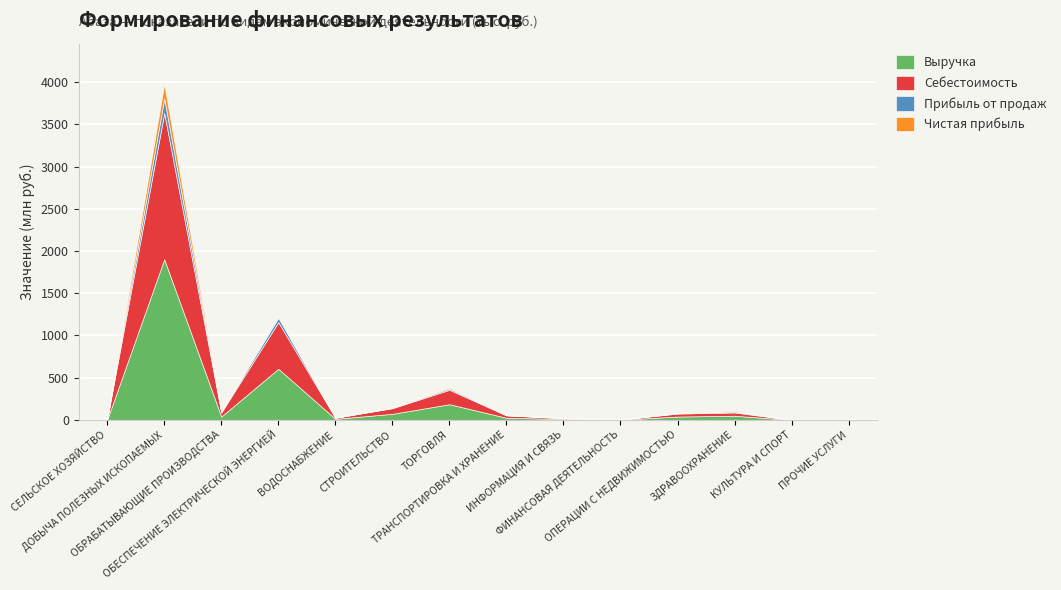

What is the difference between the second highest and second lowest values in the Выручка series?

602.5